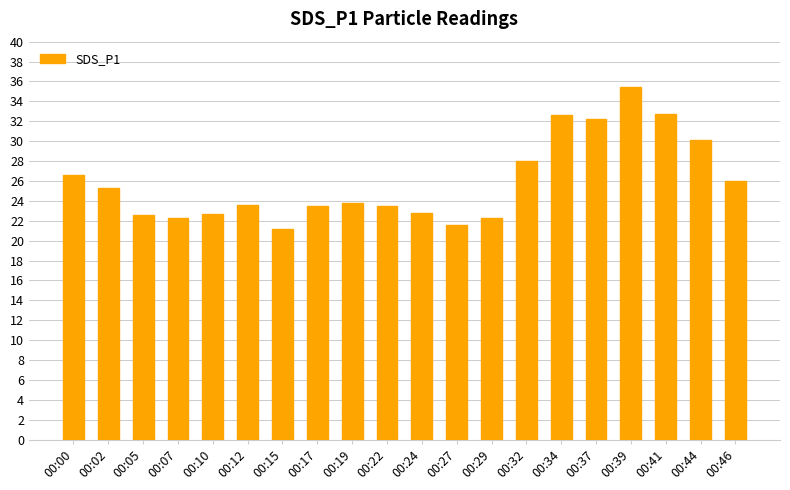

Which has a higher value, 00:46 or 00:39?

00:39